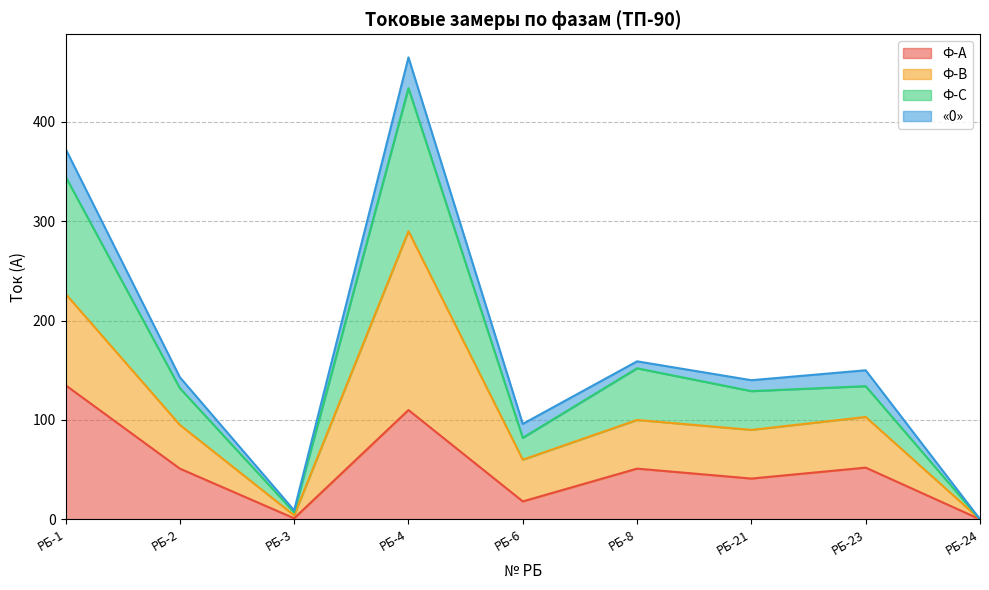

True or false: Ф-А and Ф-С intersect in this chart.

False